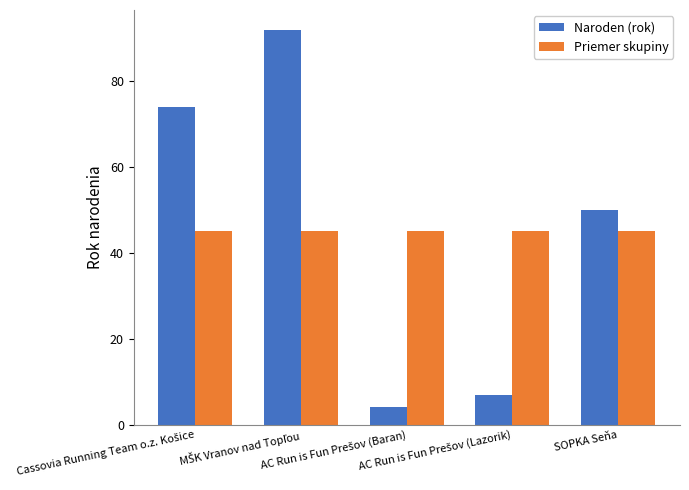

Does the chart contain any negative values?

No